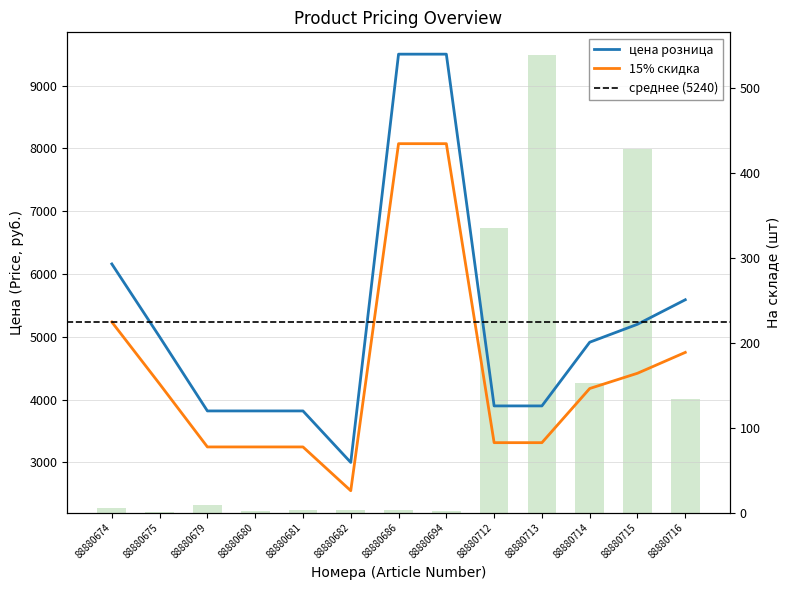

How many data points in цена розница are less than 4914?

6